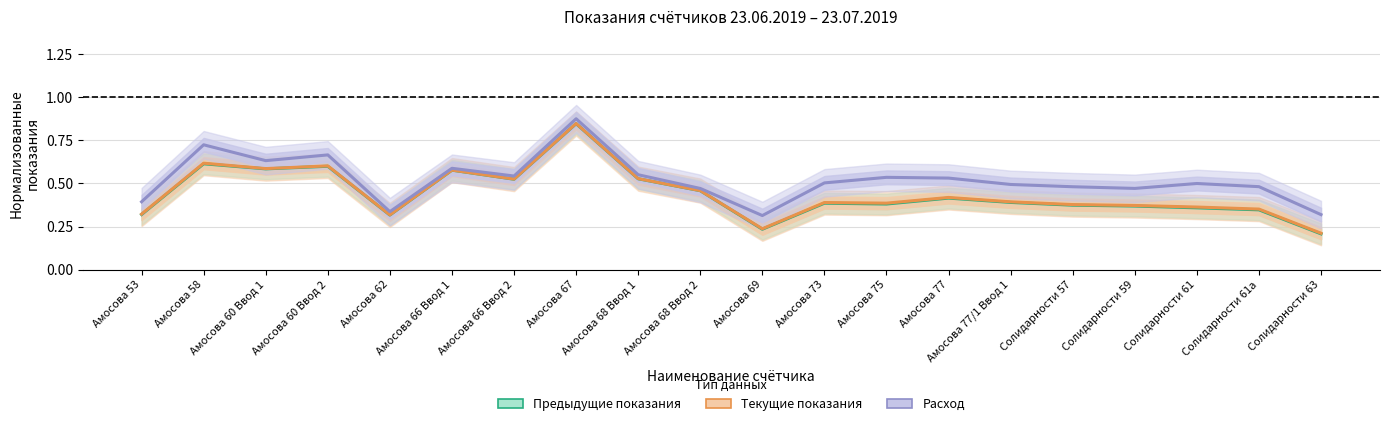

What is the value of the Расход point at the 1st from the left?

0.4